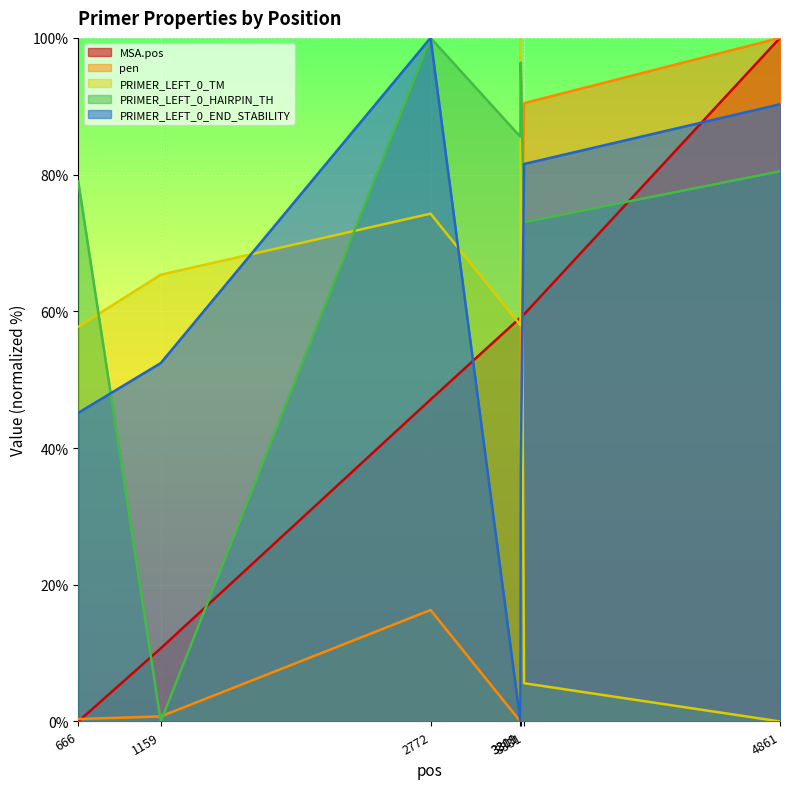

In PRIMER_LEFT_0_HAIRPIN_TH, how many points are higher than both neighbors (excluding endpoints)?

2